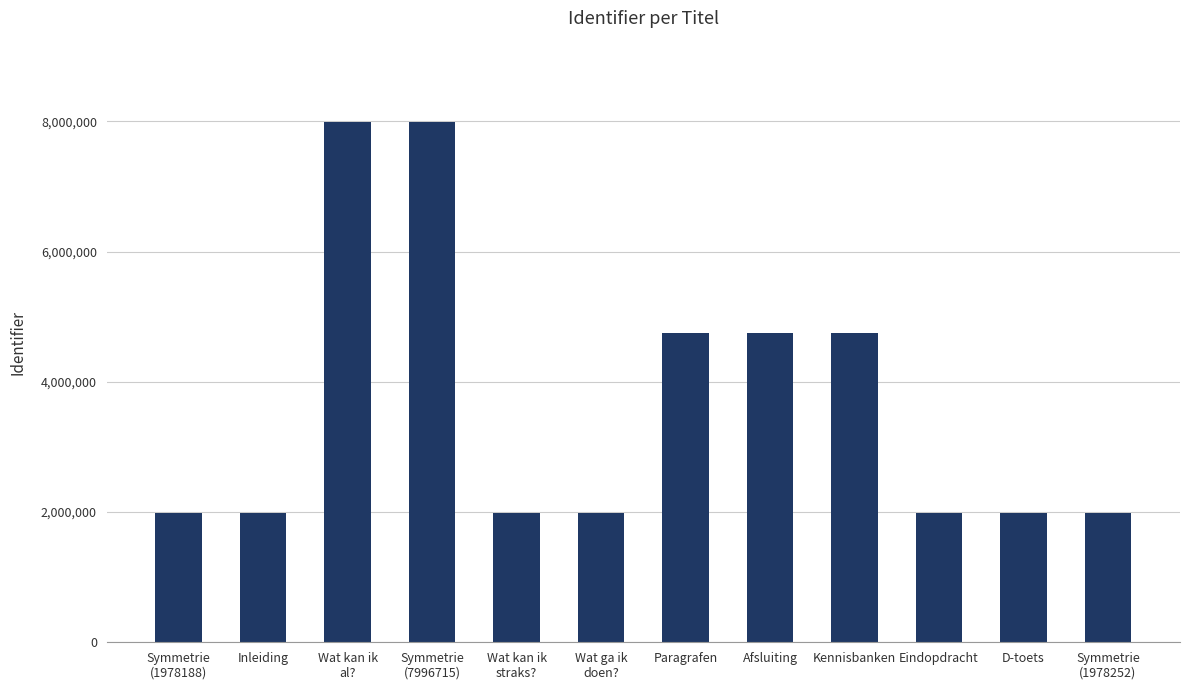

What is the difference between the maximum and minimum values?

6018527